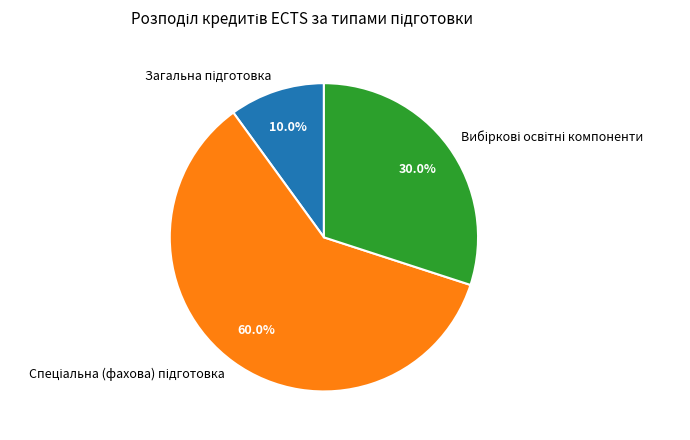

Does any single category account for the majority?

Yes